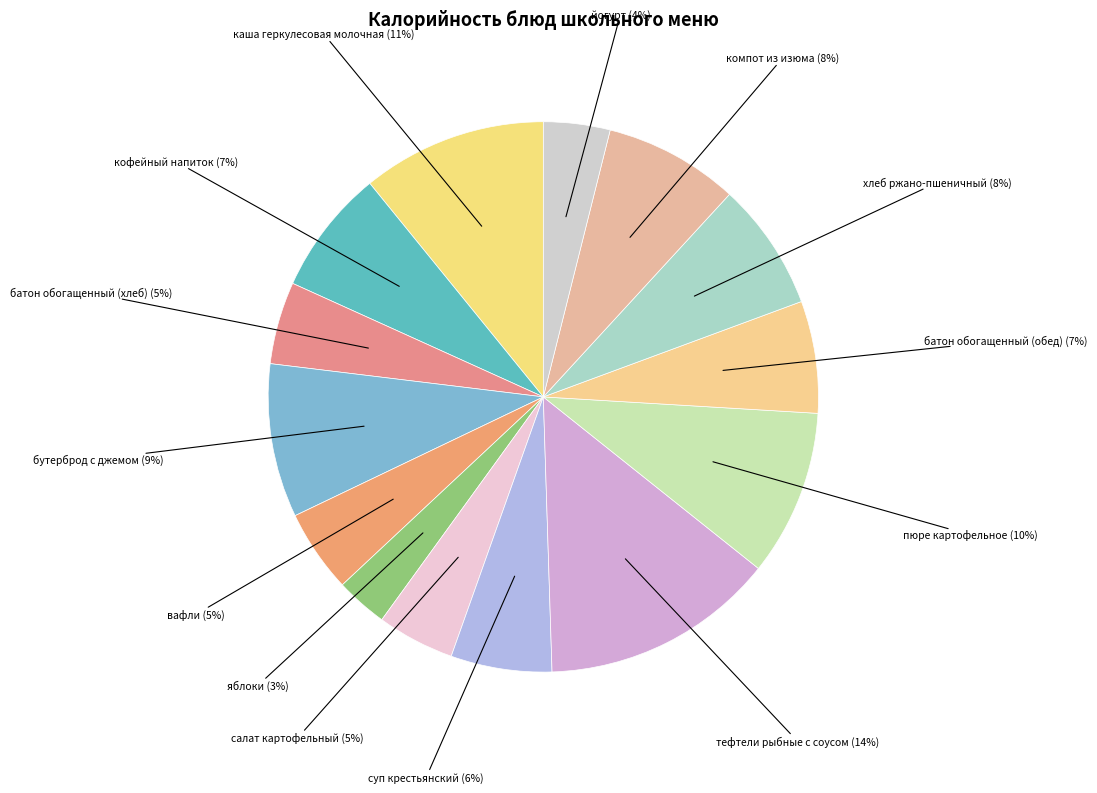

Approximately how many times larger is the value at батон обогащенный (обед) compared to тефтели рыбные с соусом?

0.5